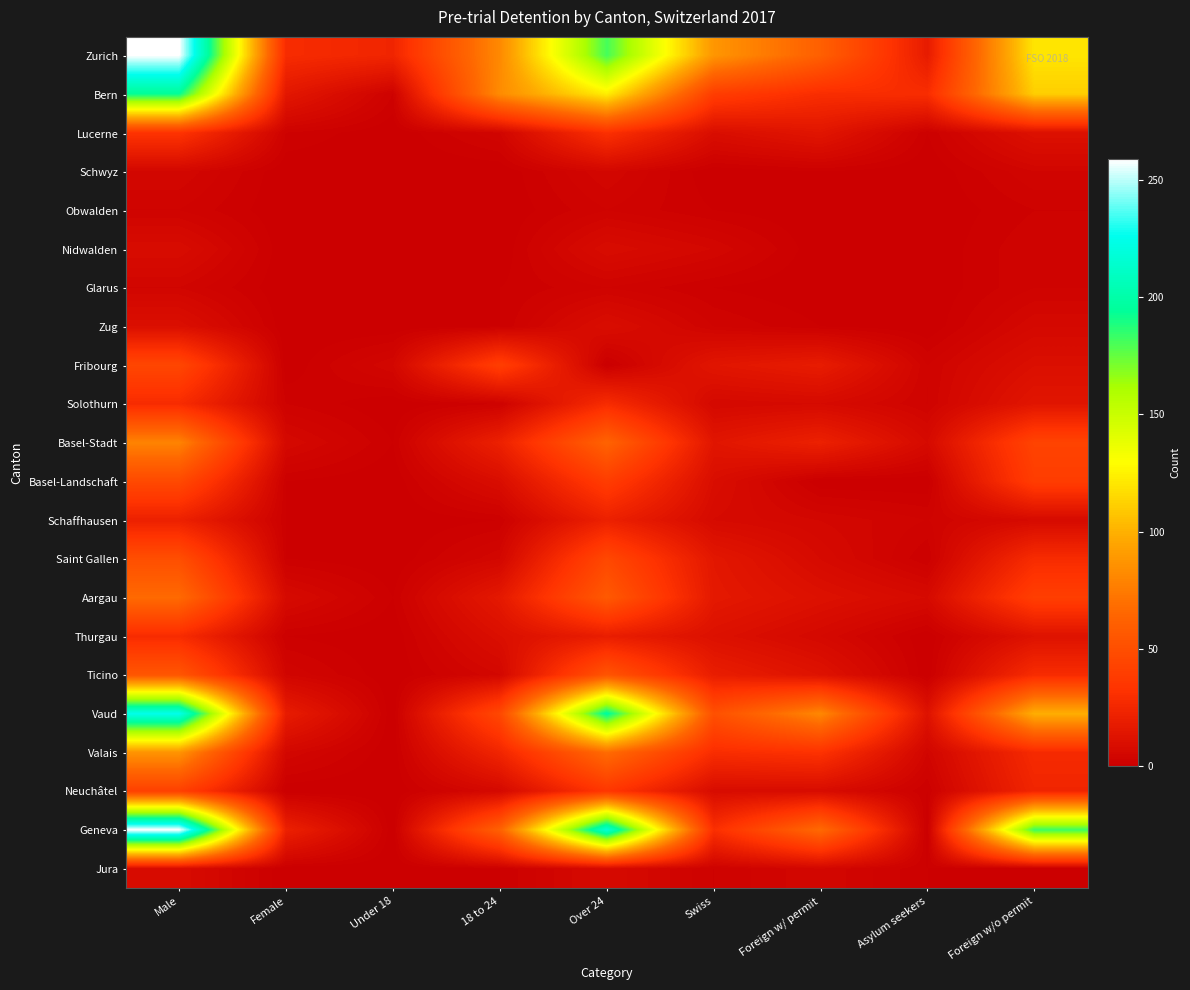

Between Foreign w/o permit and Foreign w/ permit, which is larger?

Foreign w/o permit